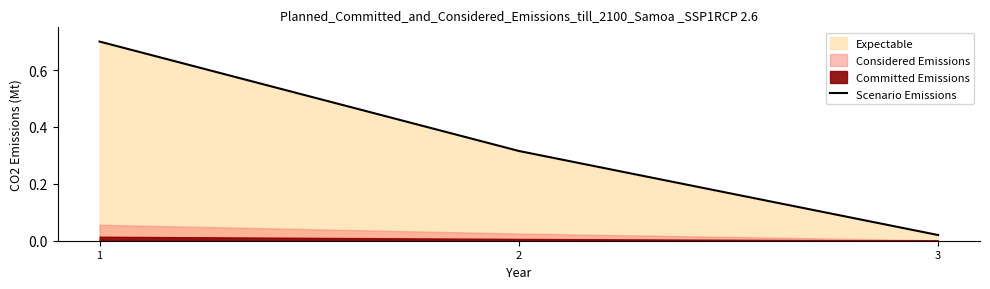

True or false: the data shows 0.2 at 2.

False